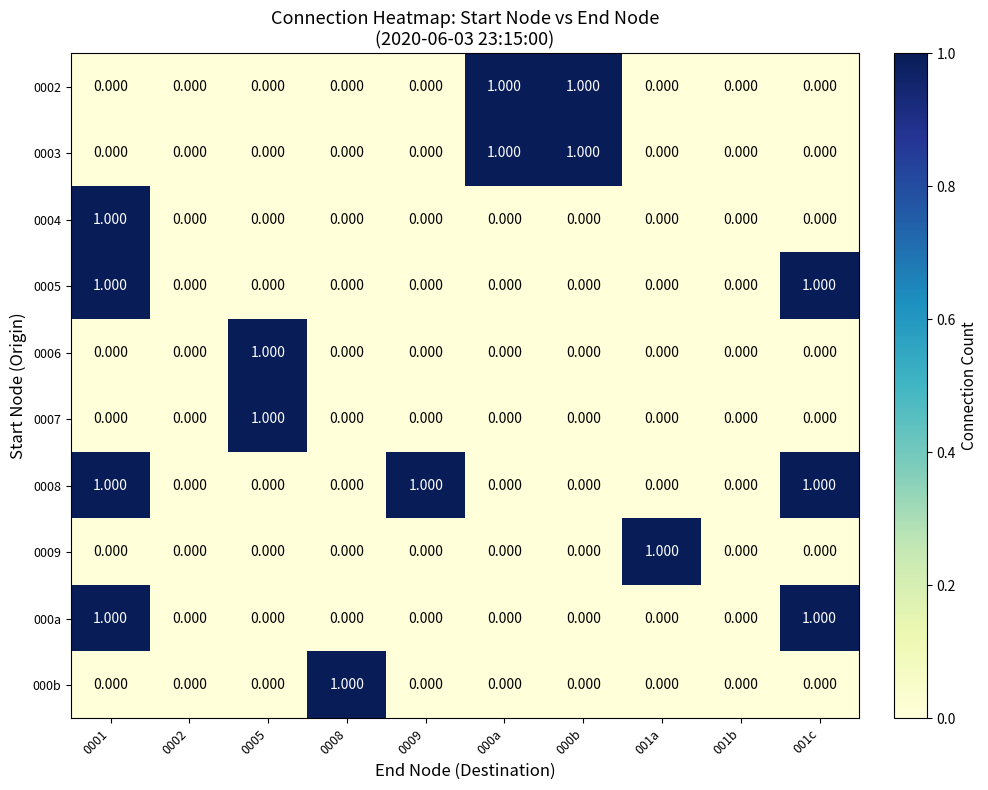

What is the difference between the highest and lowest values at 000b?

1